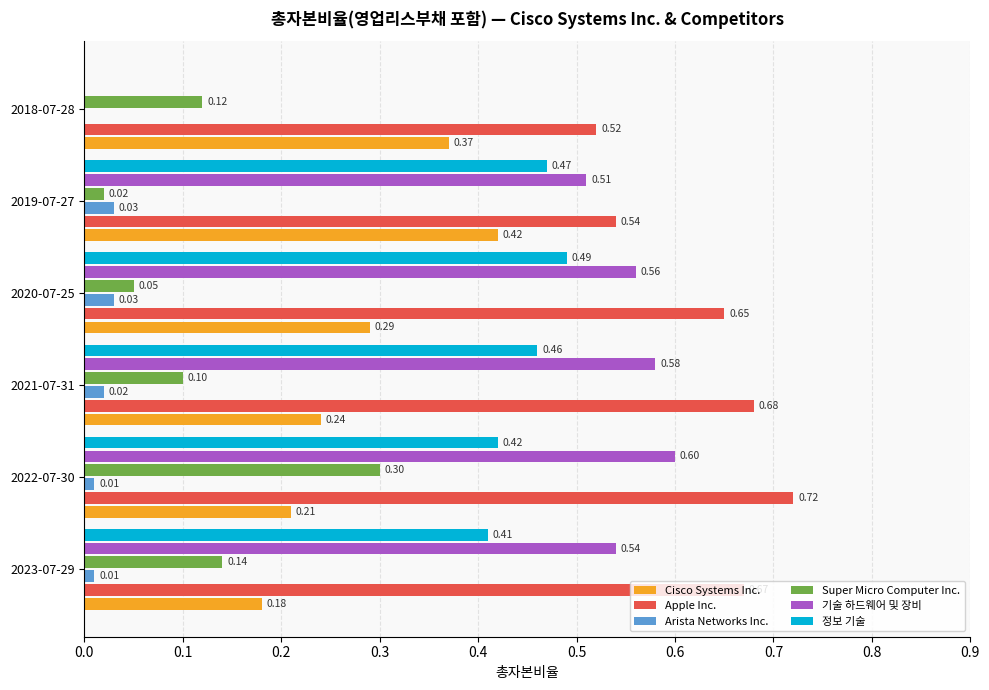

Between 2021-07-31 and 2018-07-28, which series saw the biggest shift?

기술 하드웨어 및 장비